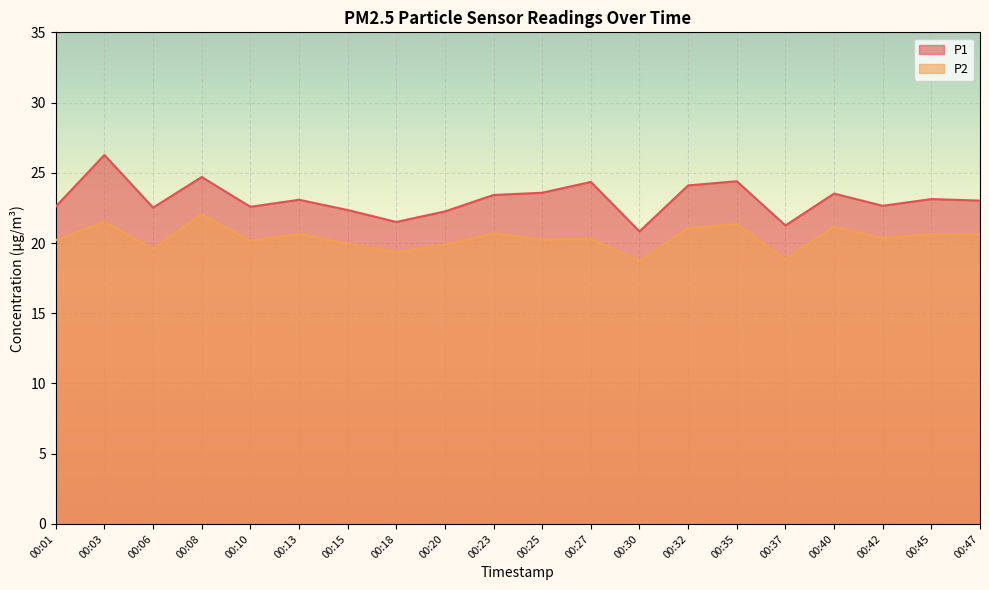

The P2 series shows 21.1 at 00:40. True or false?

True